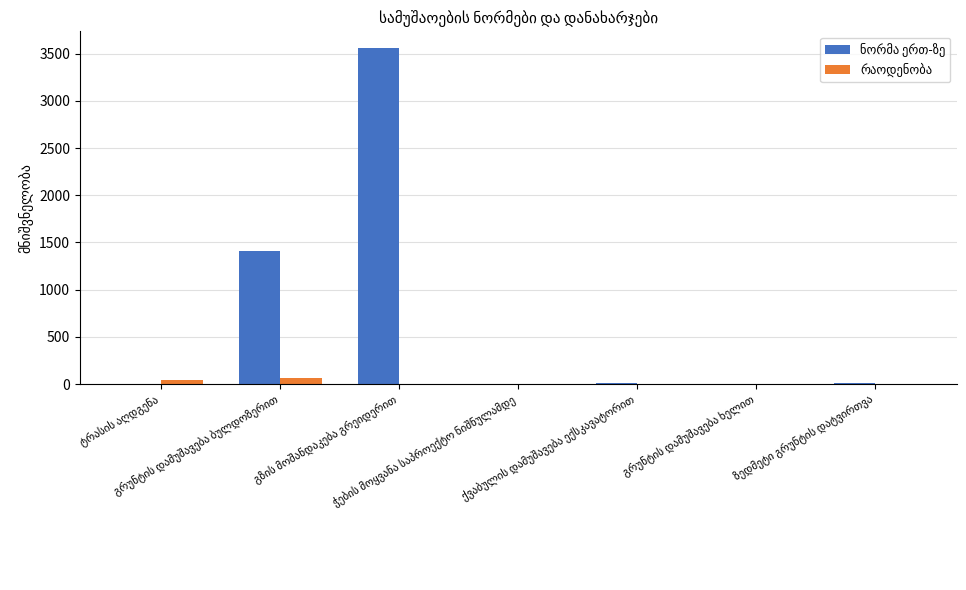

List the series in order of their overall mean, highest first.

ნორმა ერთ-ზე, რაოდენობა